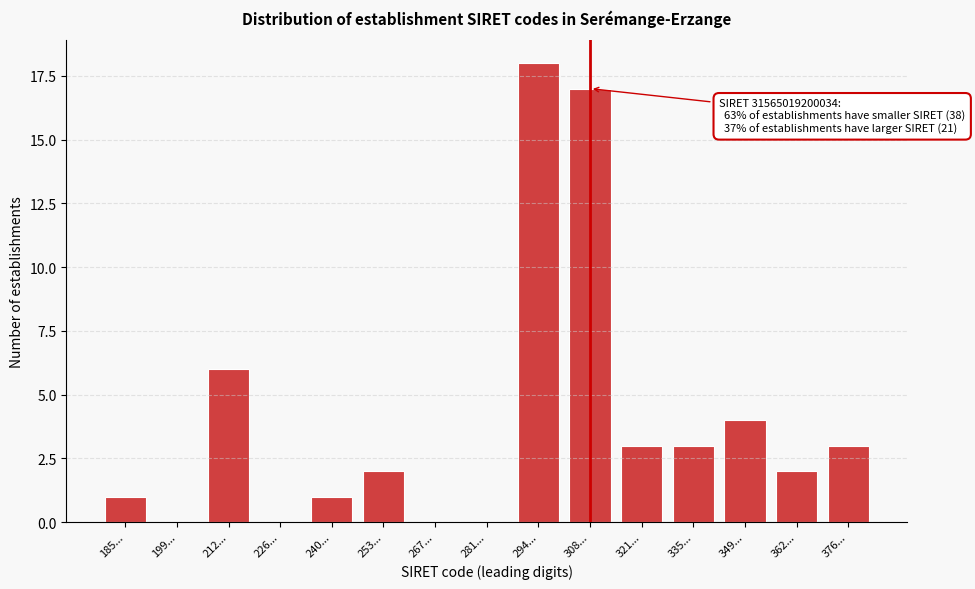

Reading left to right, list all the values displayed in this chart.

185...=1	199...=0	212...=6	226...=0	240...=1	253...=2	267...=0	281...=0	294...=18	308...=17	321...=3	335...=3	349...=4	362...=2	376...=3